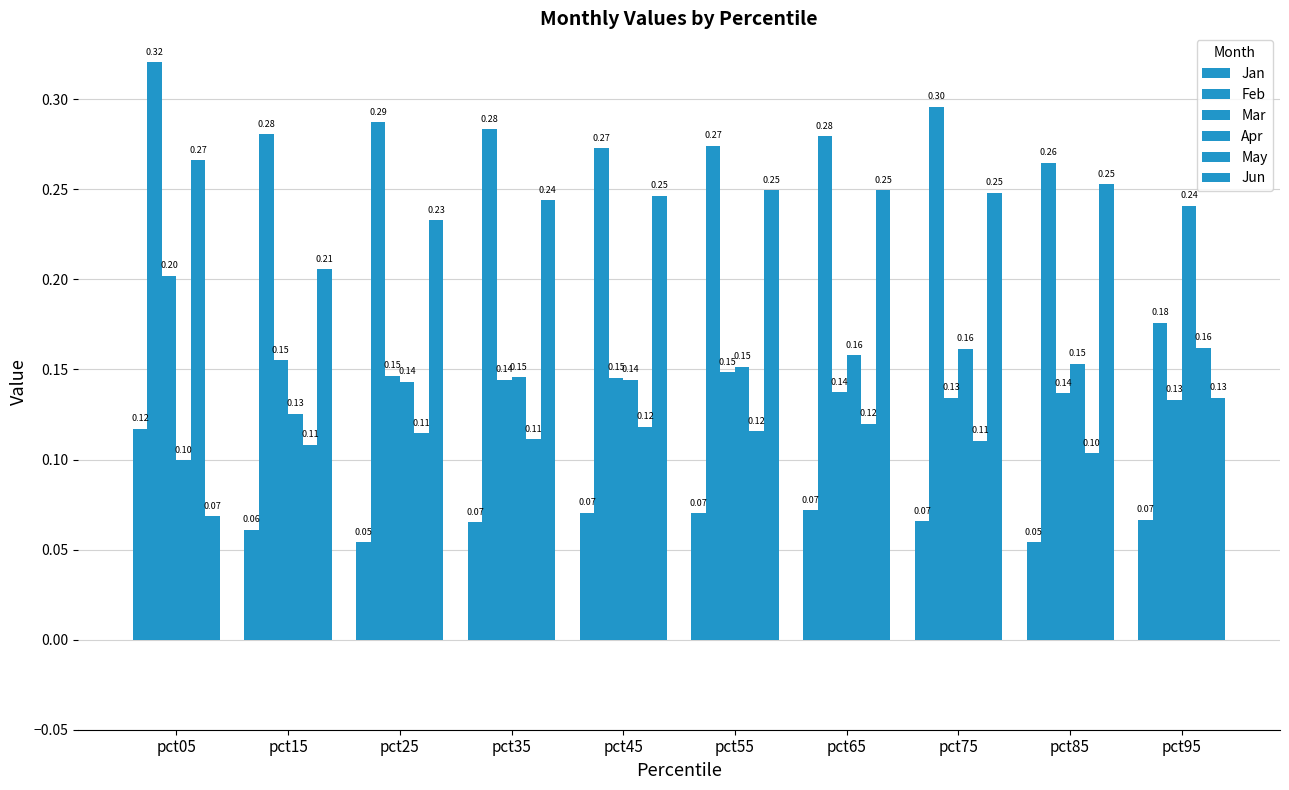

What is the difference between the highest and lowest values at pct55?

0.2